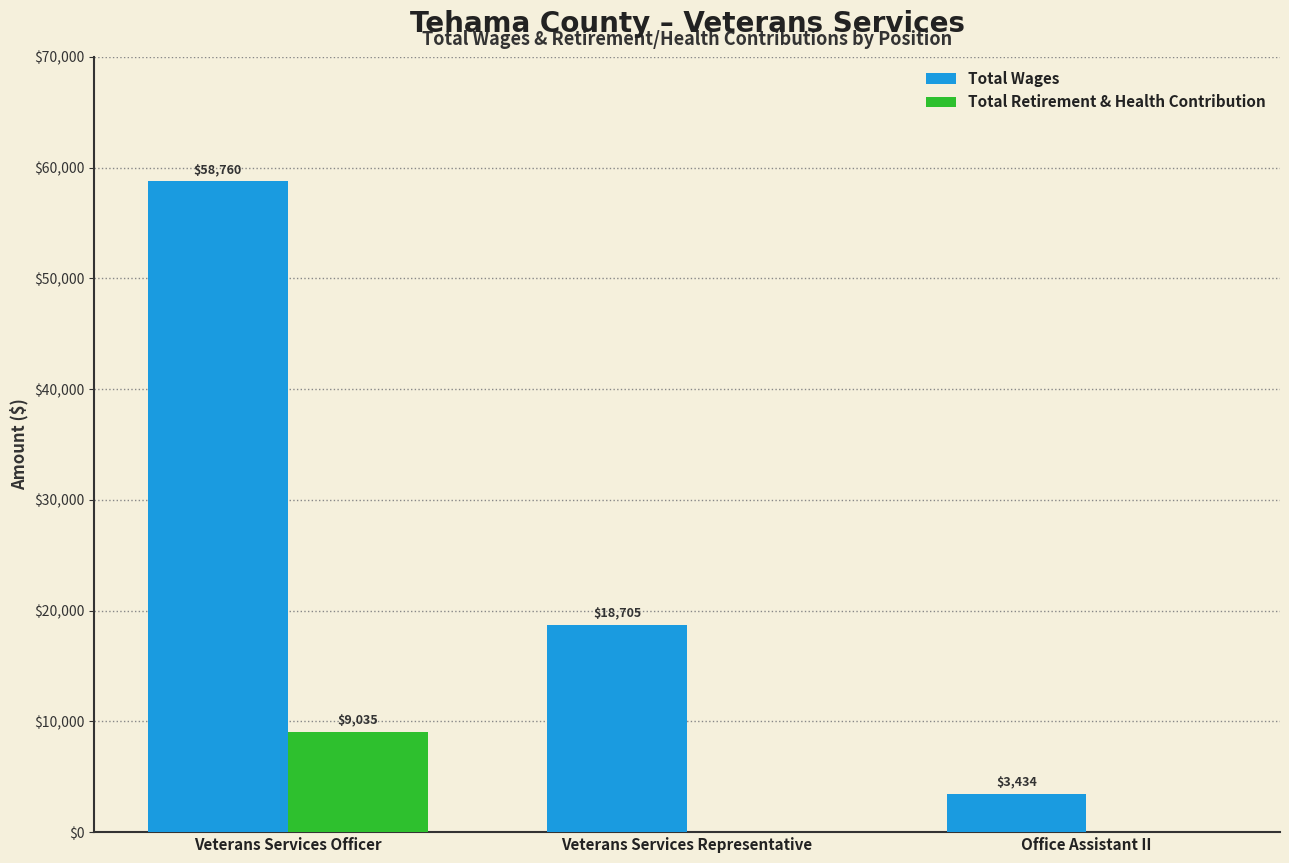

How many positive values does the Total Retirement & Health Contribution series have?

1